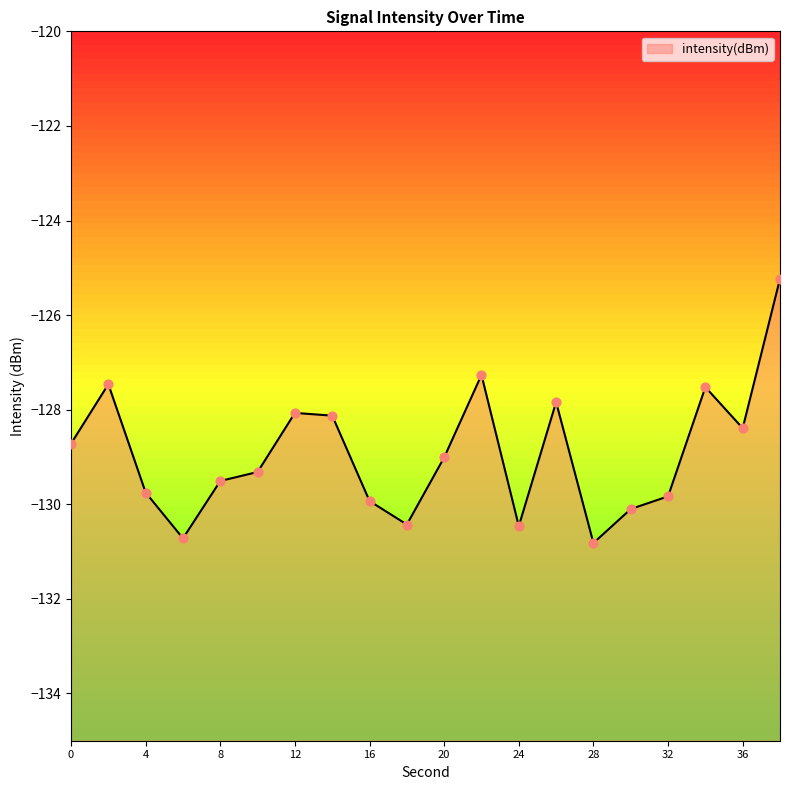

Between 32 and 4, which is larger?

4